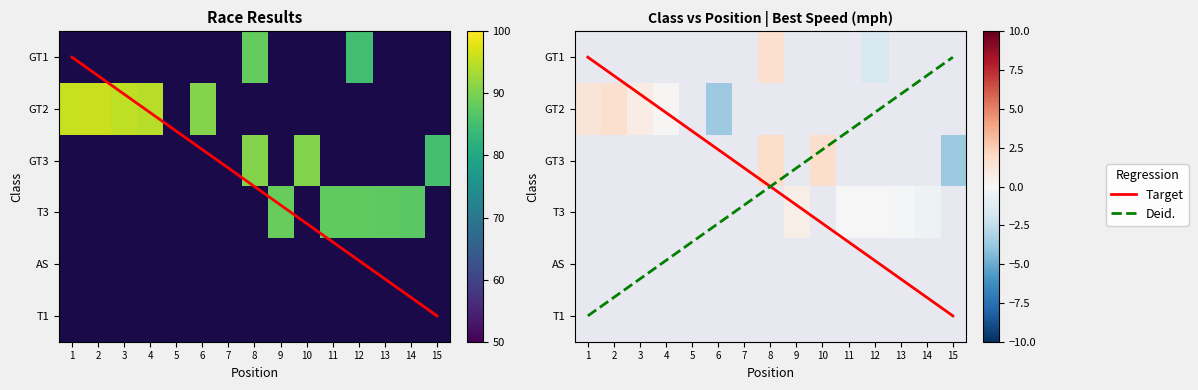

At which label is GT2 closest to 48?

15